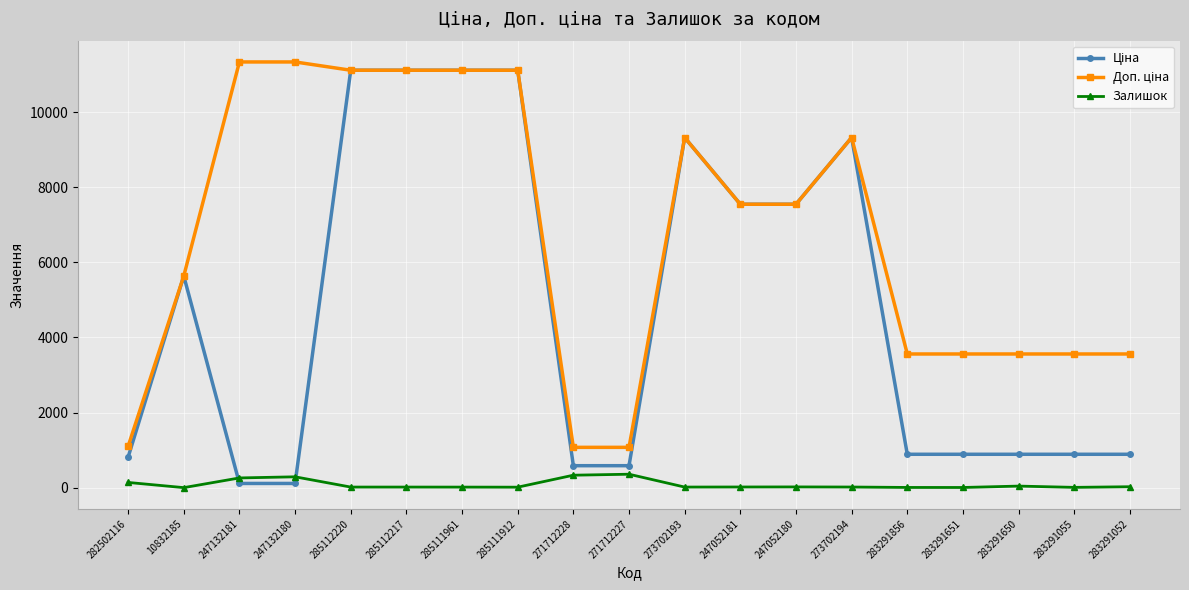

Where does the Залишок series first go above 18?

282502116